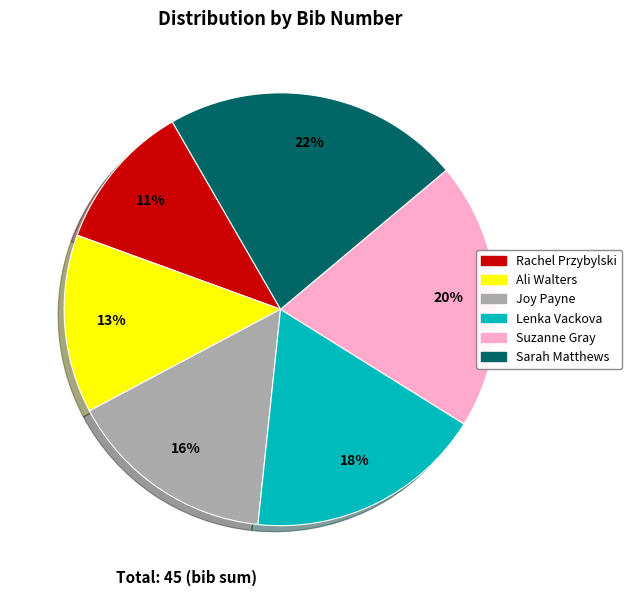

Between Suzanne Gray and Sarah Matthews, which is larger?

Sarah Matthews